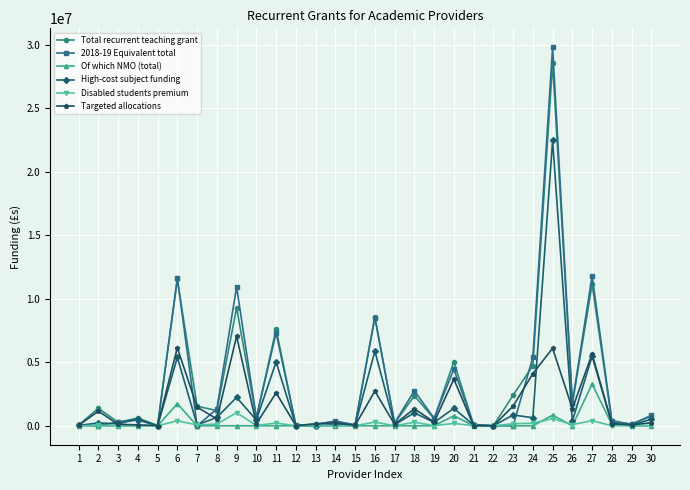

What is the value of the Of which NMO (total) point at the 20th from the left?

790322